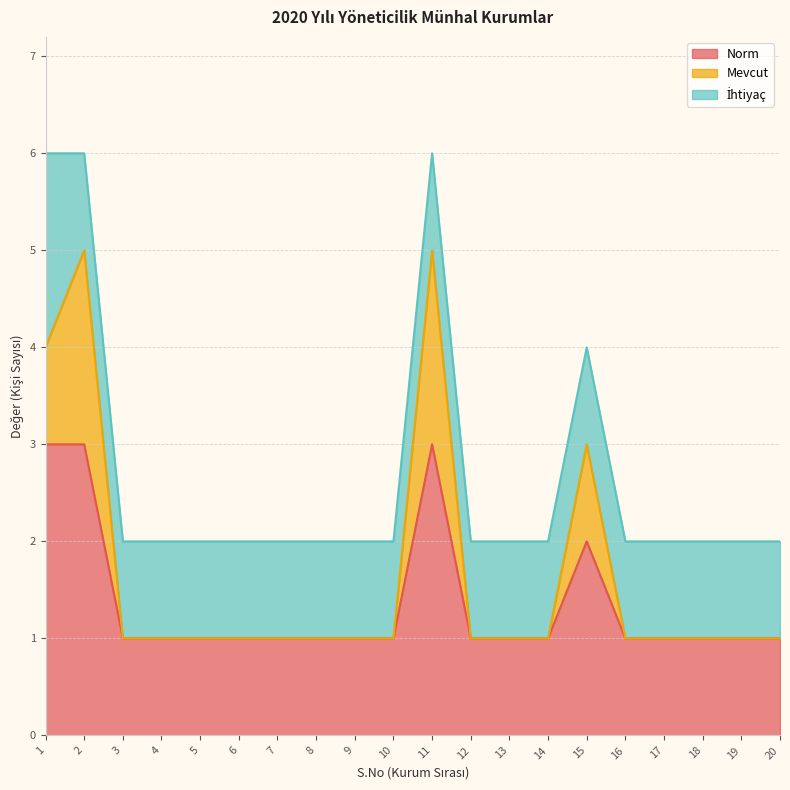

Where is the first local maximum for Mevcut?

2